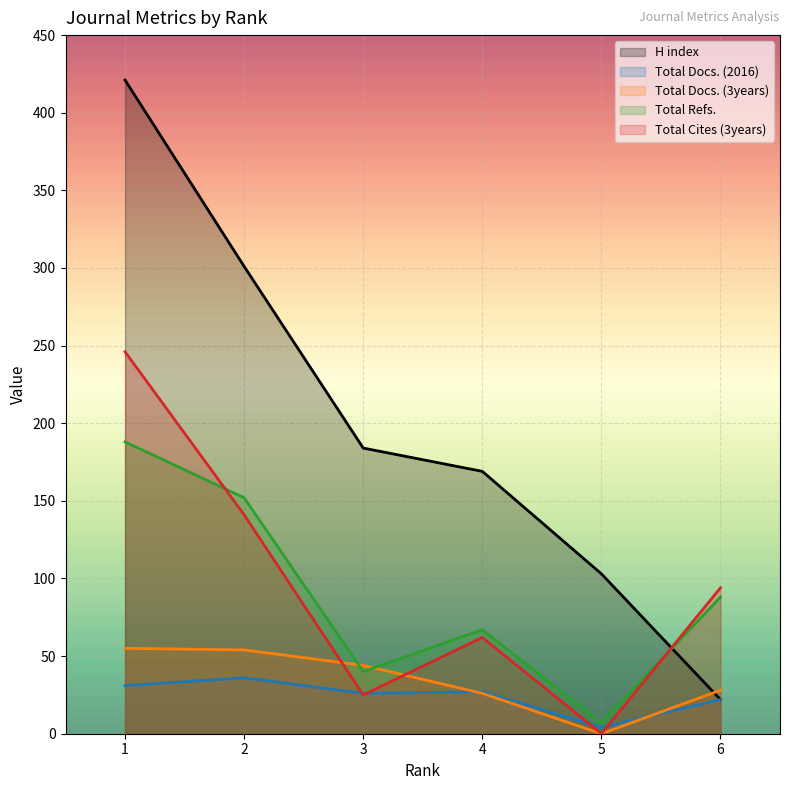

How many lines are shown in the chart?

5